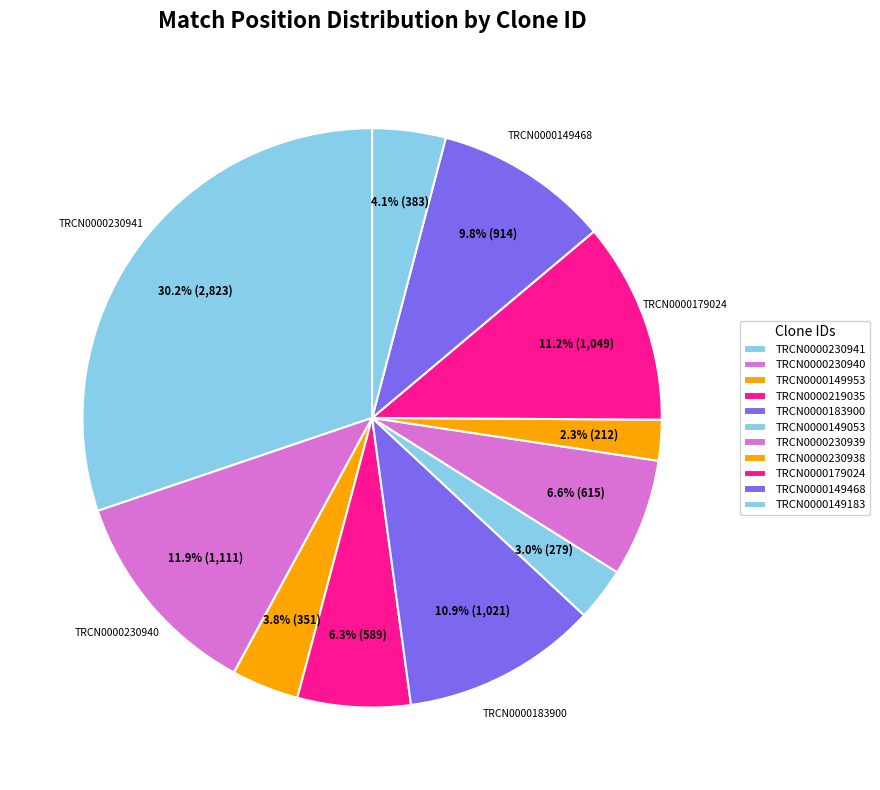

To the nearest percent, what percentage of the pie is TRCN0000149053?

3%